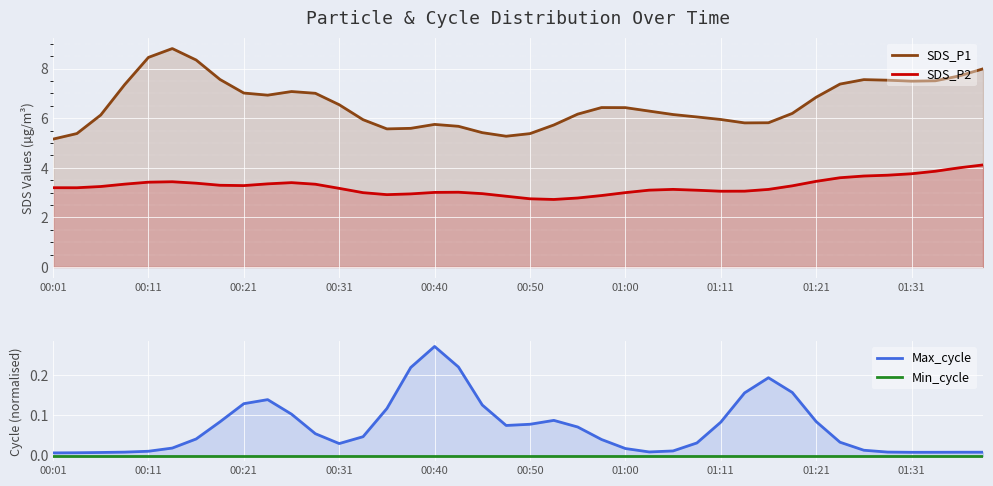

True or false: Min_cycle and SDS_P1 intersect in this chart.

False